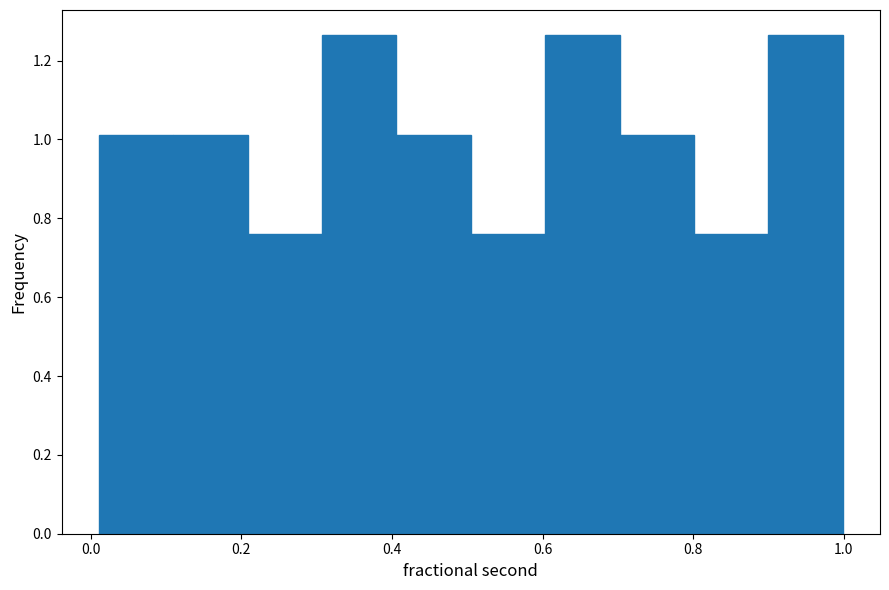

Reading left to right, transcribe this chart: for each bar, give the range it covers on the x-axis and its height. Neither the bar edges nor the heights are printed on the chart, so give them approximately, as read against the axes.

0.02 to 0.10: 1.02
0.10 to 0.20: 1.02
0.20 to 0.30: 0.76
0.30 to 0.40: 1.26
0.40 to 0.50: 1.02
0.50 to 0.60: 0.76
0.60 to 0.70: 1.26
0.70 to 0.80: 1.02
0.80 to 0.90: 0.76
0.90 to 1.00: 1.26